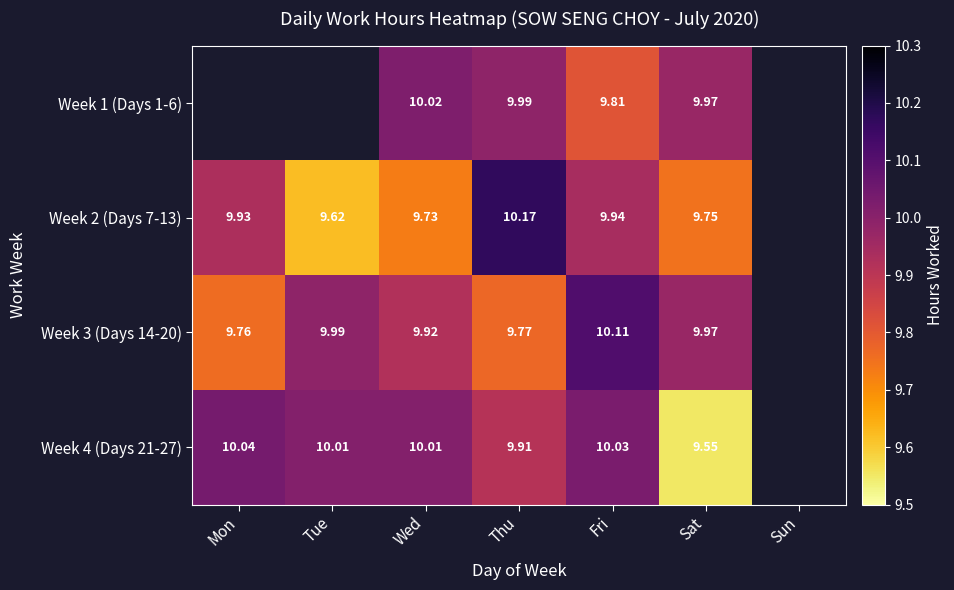

Which category has the highest value in the Week 4 (Days 21-27) series?

Mon